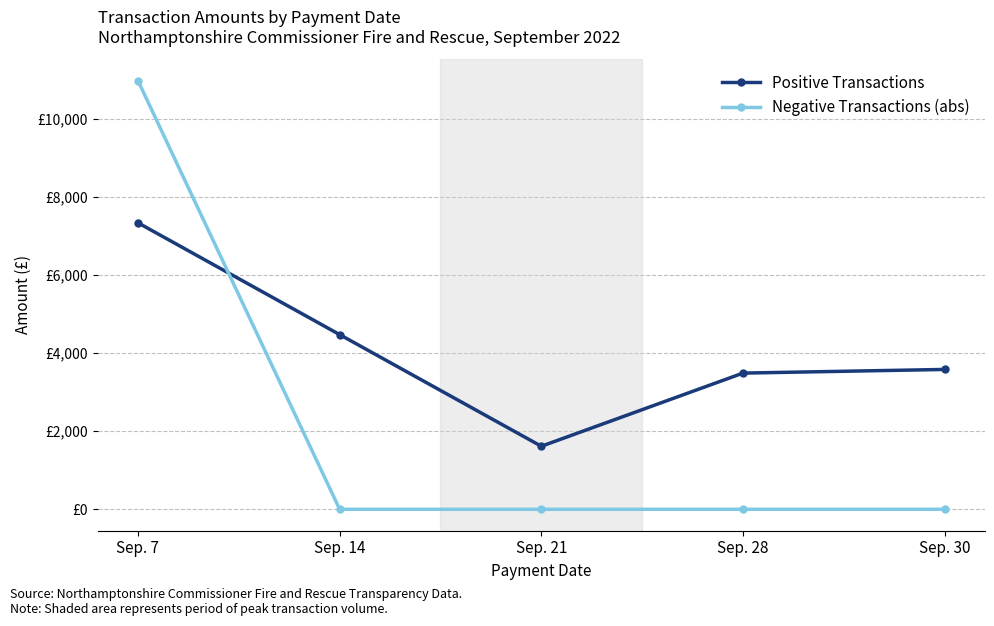

What is the difference between the highest and lowest values at Sep. 14?

4473.1